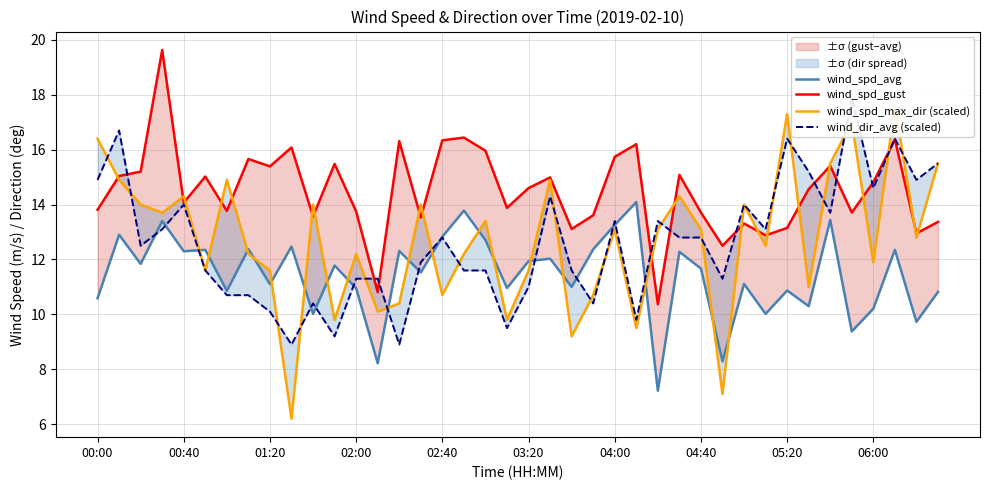

What are all the series names shown in the legend?

wind_spd_avg, wind_spd_gust, wind_spd_max_dir (scaled), wind_dir_avg (scaled)